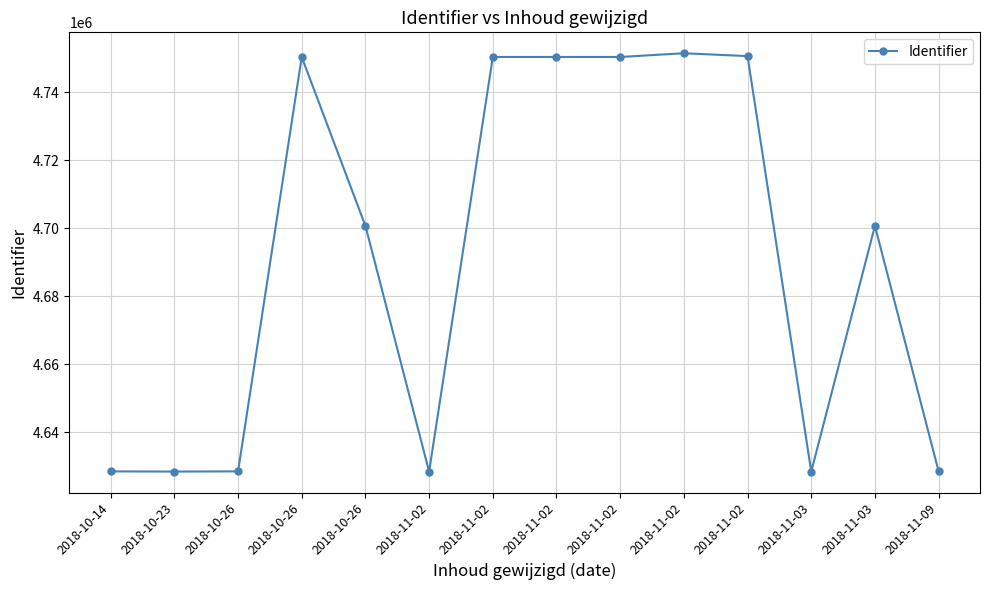

The chart shows a value of 4628457 at 2018-10-23. True or false?

True